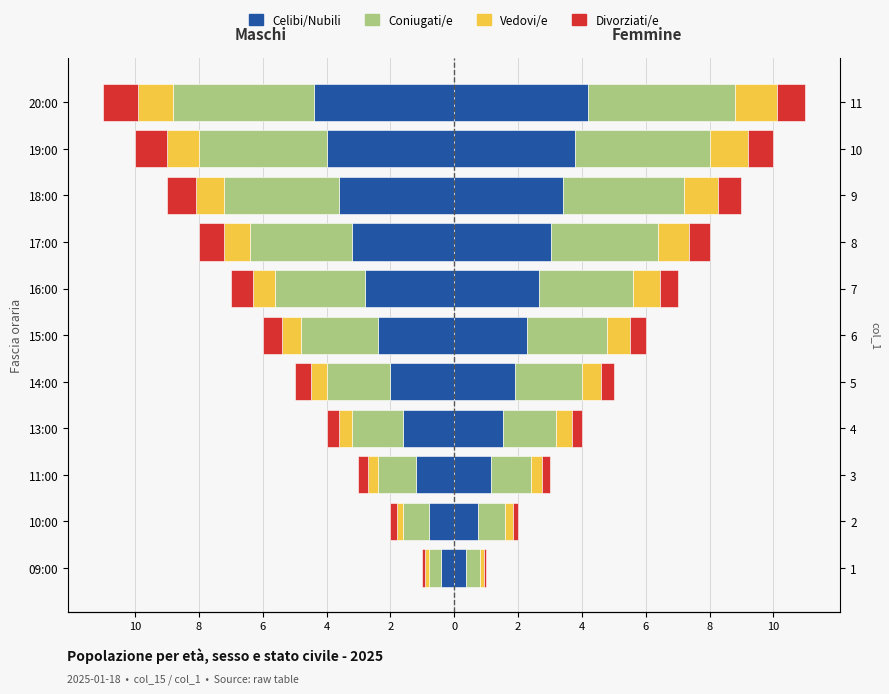

Which series has the largest total across all categories?

Coniugati/e